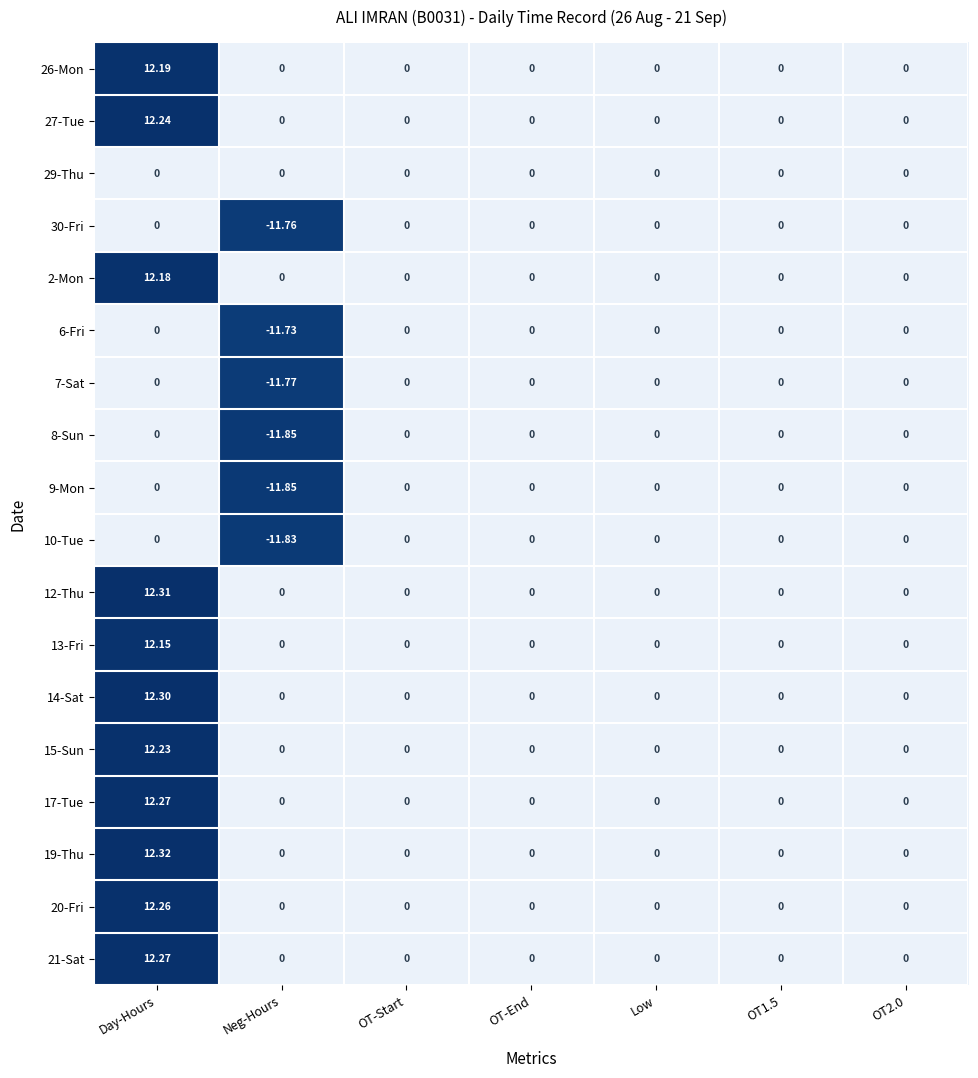

At which category is the sum across all series the highest?

Day-Hours